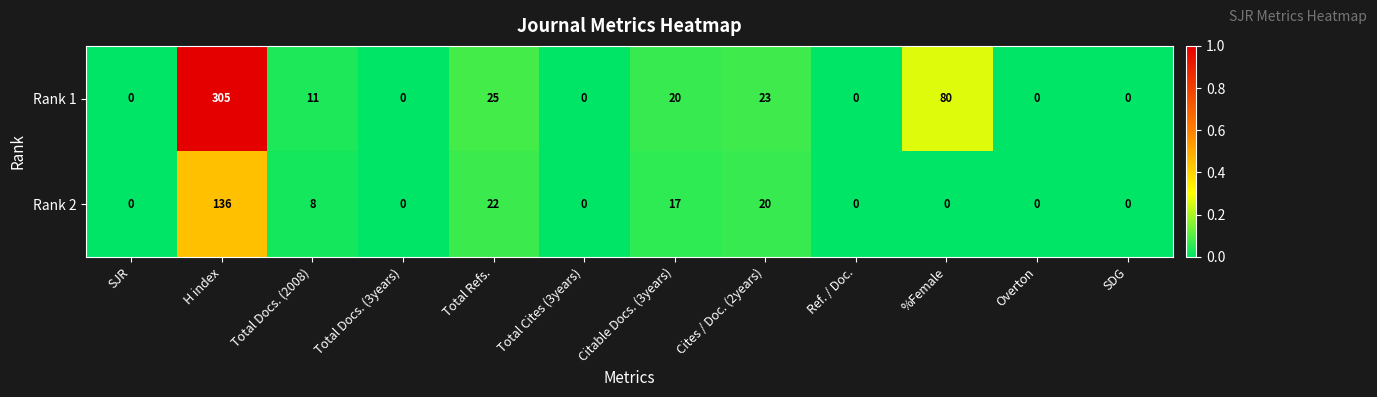

Which series has the largest range (max minus min)?

Rank 1